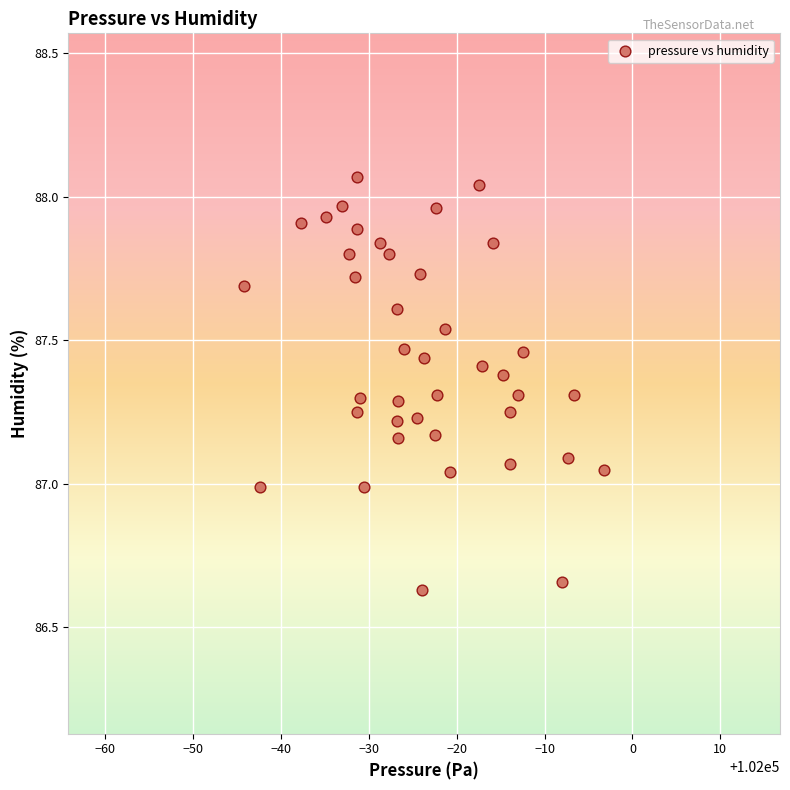

What is the range of X values (max minus min)?

41.0